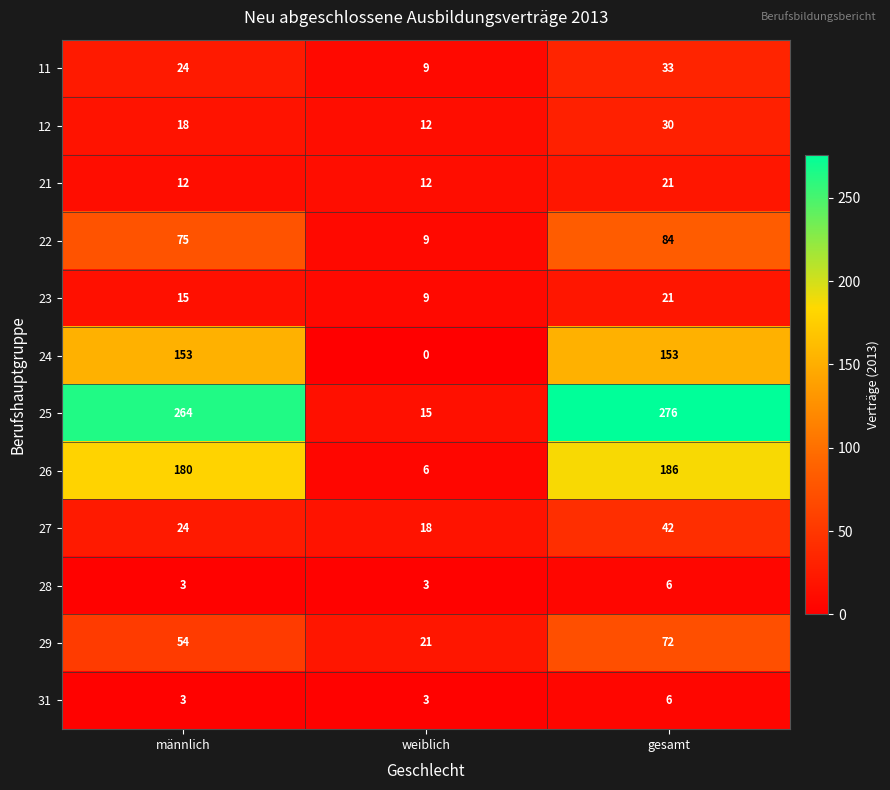

What is the greatest value displayed?

276